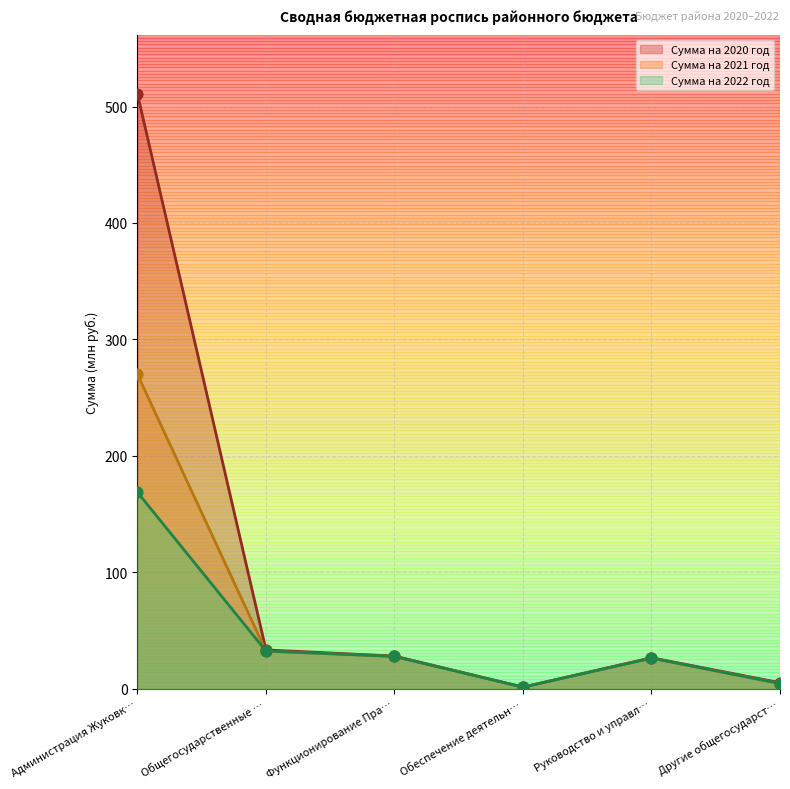

Is the value of Сумма на 2020 год at Руководство и управл… greater than the value of Сумма на 2022 год at Другие общегосударст…?

Yes